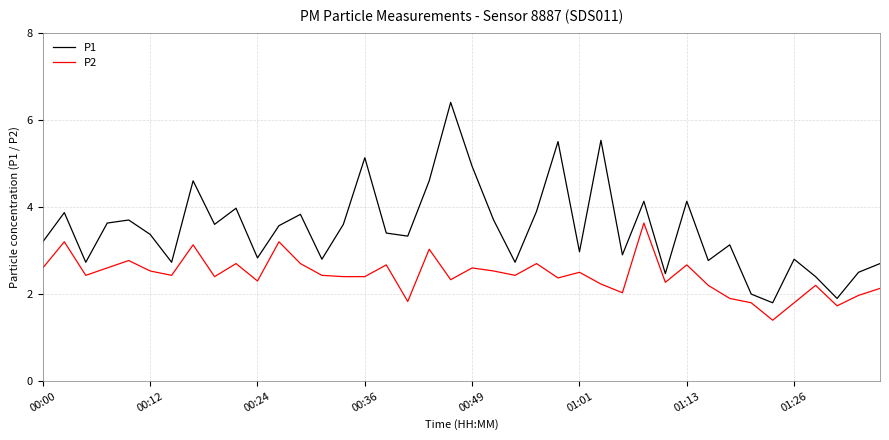

How many lines are shown in the chart?

2